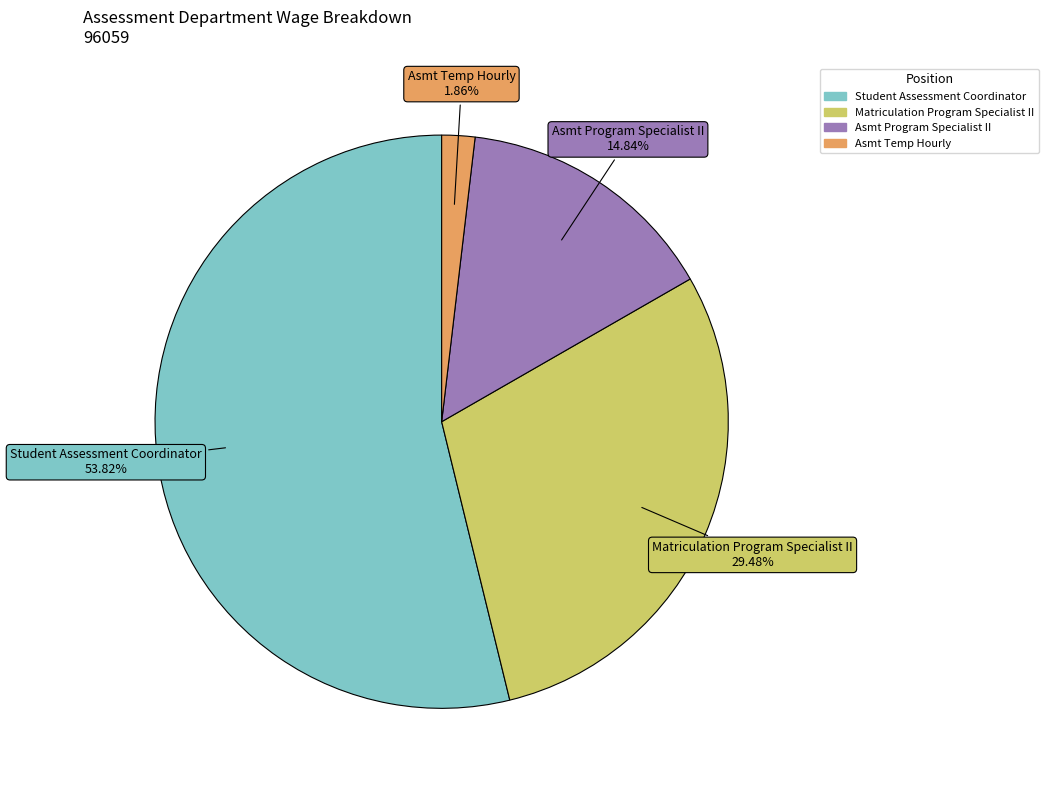

Which slice represents more than half of the pie?

Student Assessment Coordinator